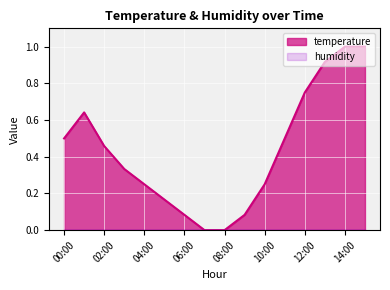

Rank the categories by value from highest to lowest.

14:00, 15:00, 13:00, 12:00, 01:00, 00:00, 11:00, 02:00, 03:00, 04:00, 10:00, 05:00, 06:00, 09:00, 07:00, 08:00